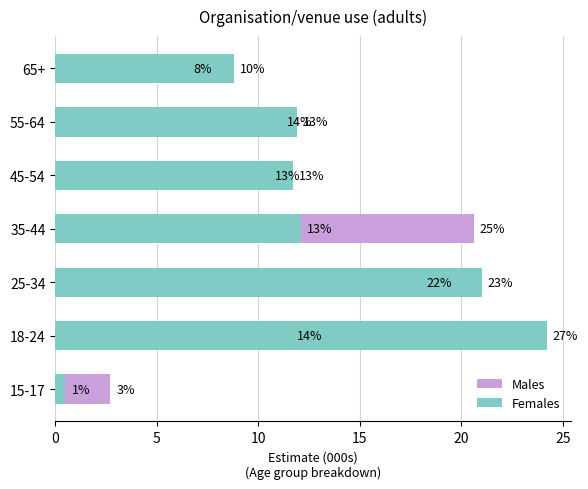

Rank the series at 55-64 from lowest to highest value.

Males, Females